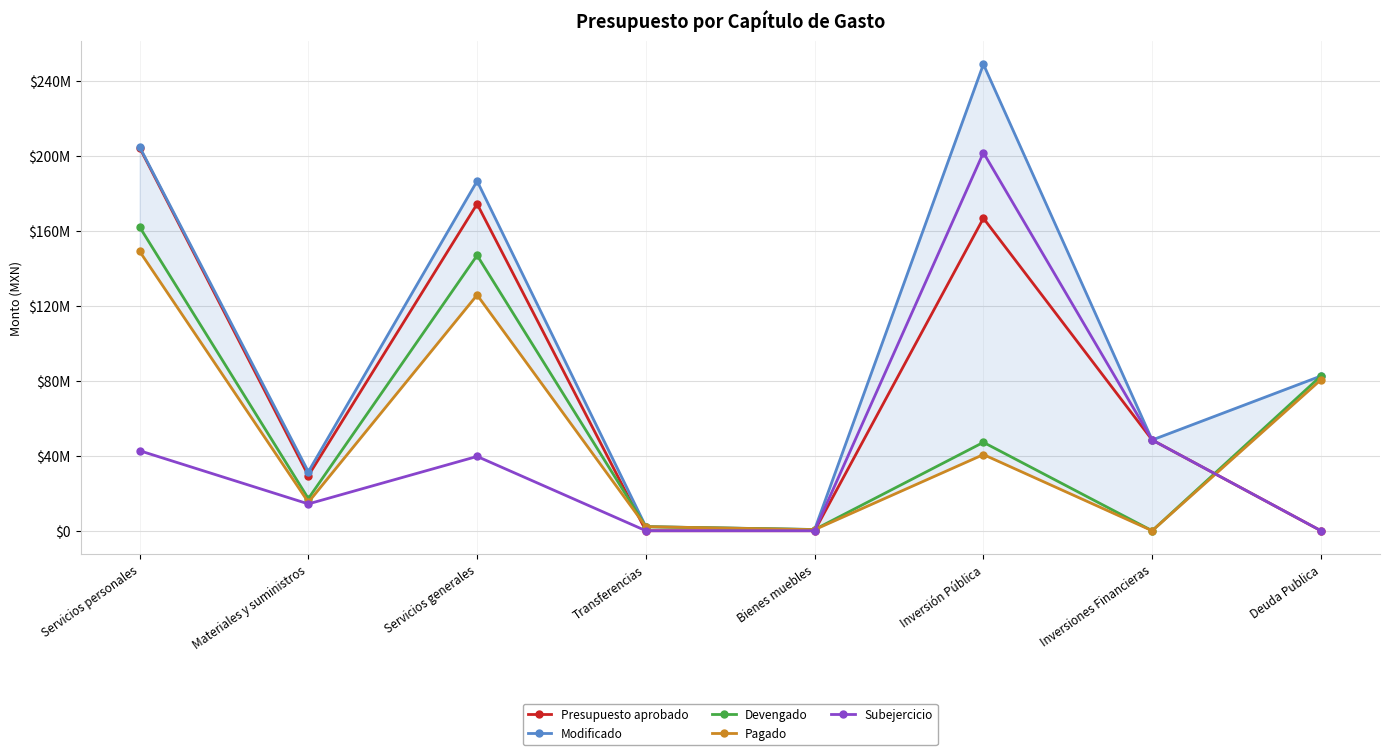

True or false: Presupuesto aprobado and Modificado cross at least once.

False